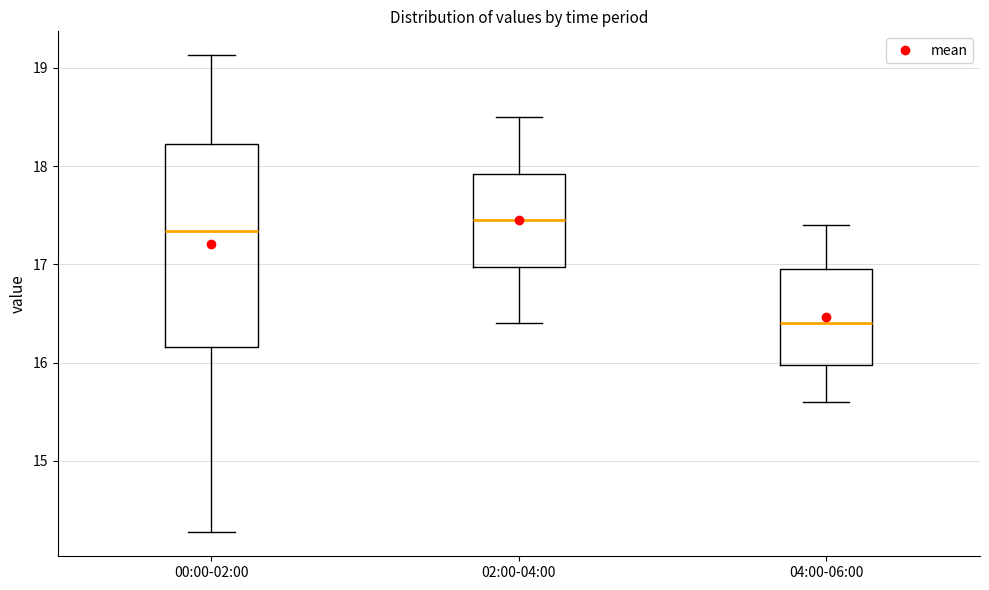

Reading left to right, transcribe this box plot: for each box, give where its median line is, the range the box spans, and where its two whiskers end, as read against the y-axis. The values are not printed on the chart, so give them approximately, as read against the axis.

00:00-02:00: median 17.3, box 16.2 to 18.2, whiskers 14.3 to 19.1
02:00-04:00: median 17.5, box 17.0 to 17.9, whiskers 16.4 to 18.5
04:00-06:00: median 16.4, box 16.0 to 17.0, whiskers 15.6 to 17.4